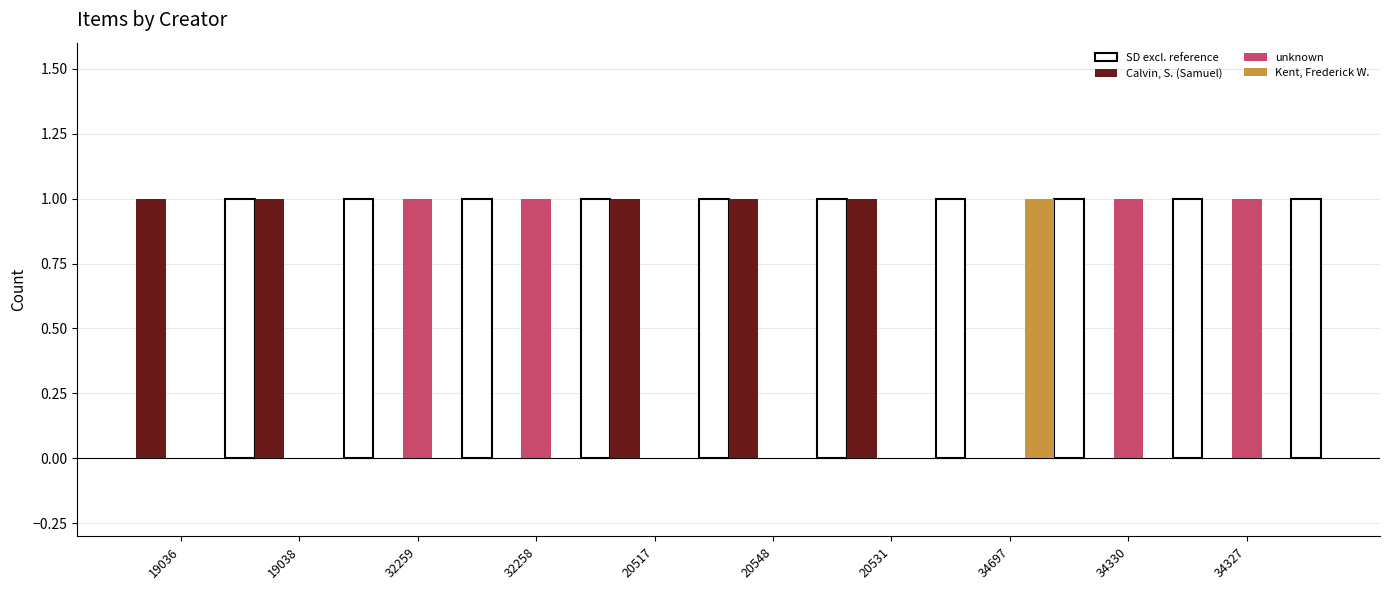

The unknown series shows 2 at 32259. True or false?

False